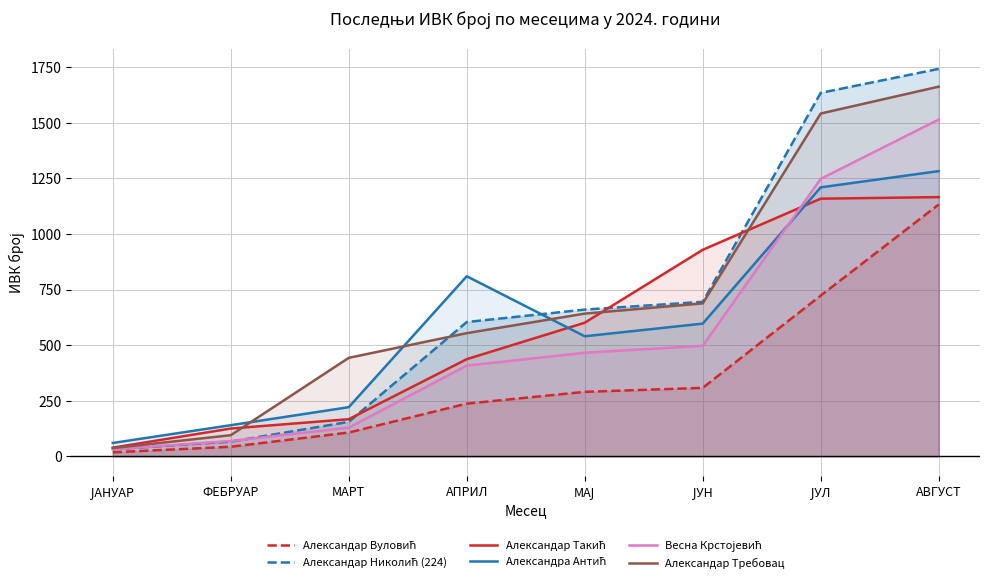

How many data points in Александар Вуловић are less than 290?

4